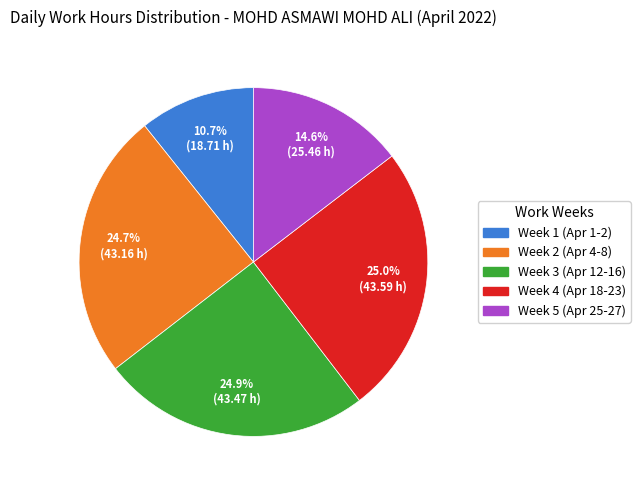

Count the number of slices in the pie.

5